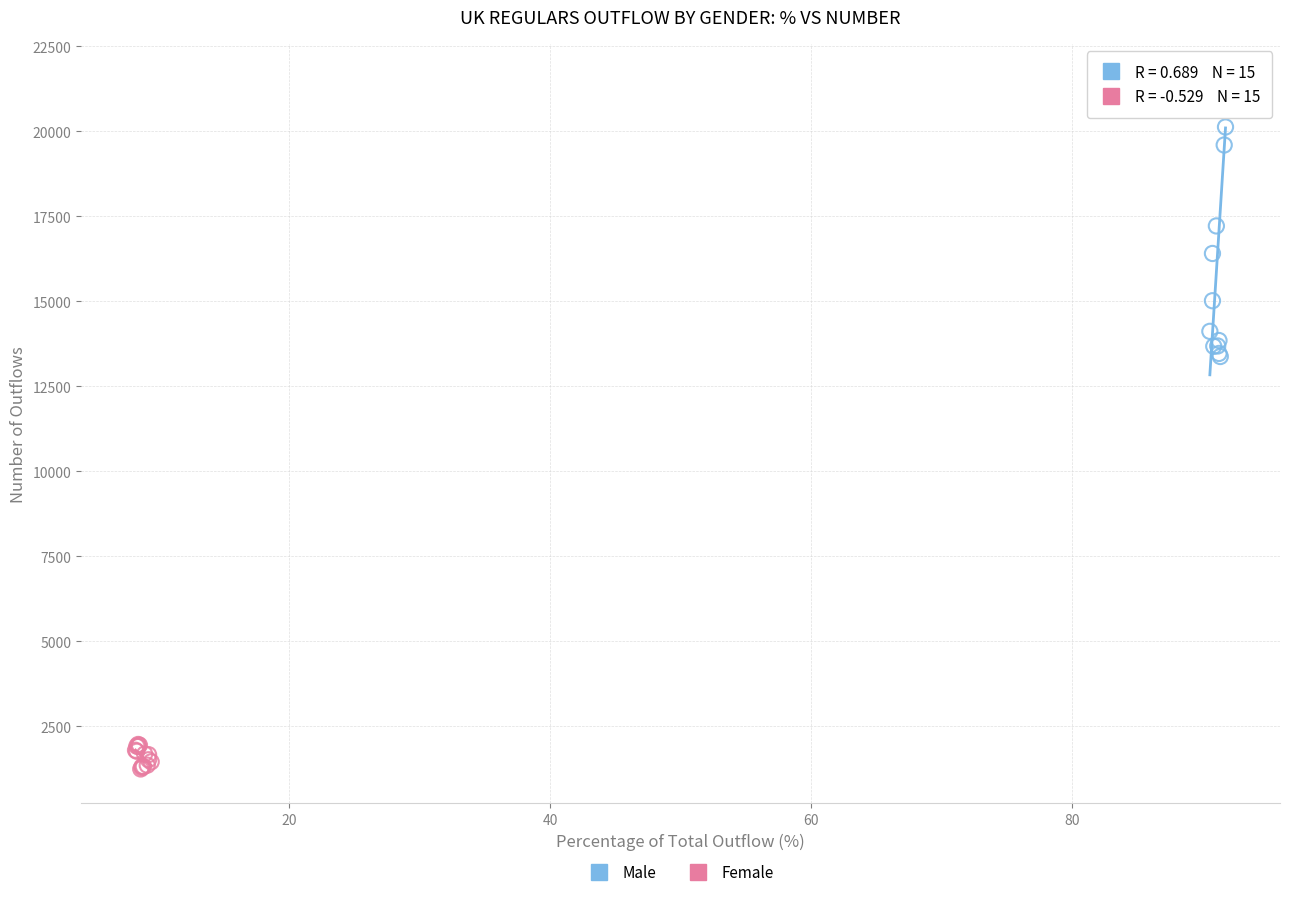

Which series has the widest spread of Y values?

Male